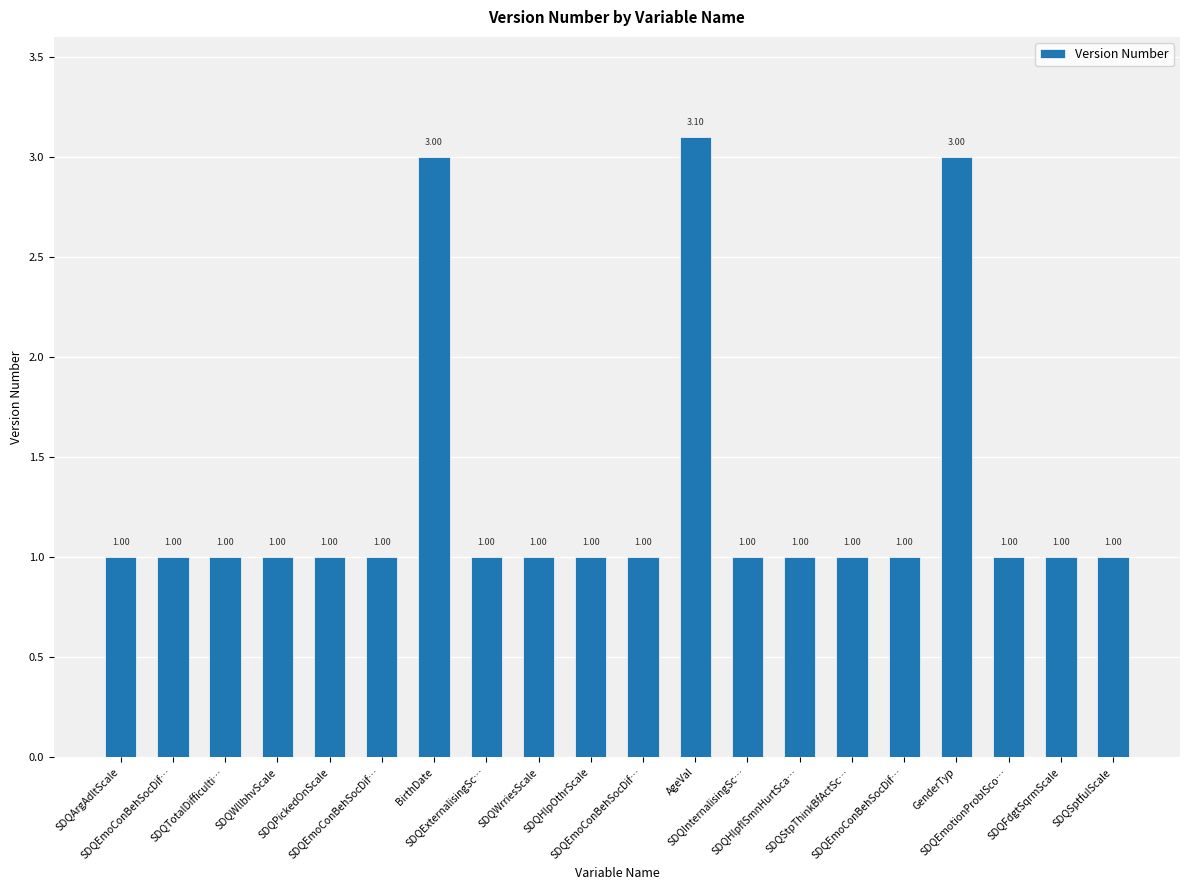

Rank the categories by value from highest to lowest.

AgeVal, BirthDate, GenderTyp, SDQArgAdltScale, SDQEmoConBehSocDif…, SDQTotalDifficulti…, SDQWllbhvScale, SDQPickedOnScale, SDQEmoConBehSocDif…, SDQExternalisingSc…, SDQWrriesScale, SDQHlpOthrScale, SDQEmoConBehSocDif…, SDQInternalisingSc…, SDQHlpflSmnHurtSca…, SDQStpThinkBfActSc…, SDQEmoConBehSocDif…, SDQEmotionProblSco…, SDQFdgtSqrmScale, SDQSptfulScale